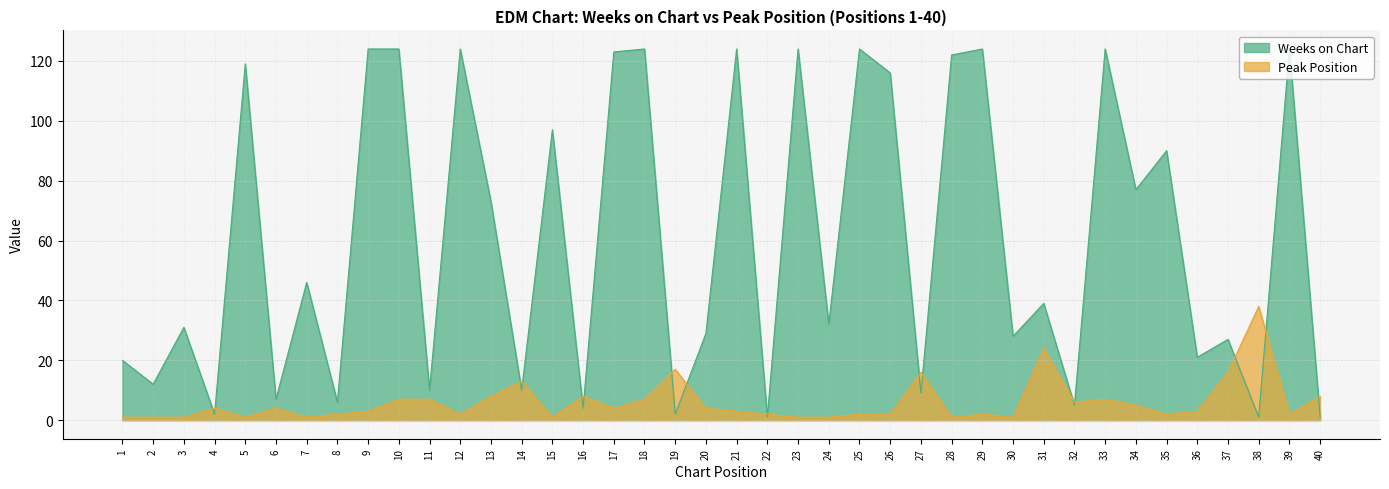

Does the chart display data point markers on the line(s)?

No